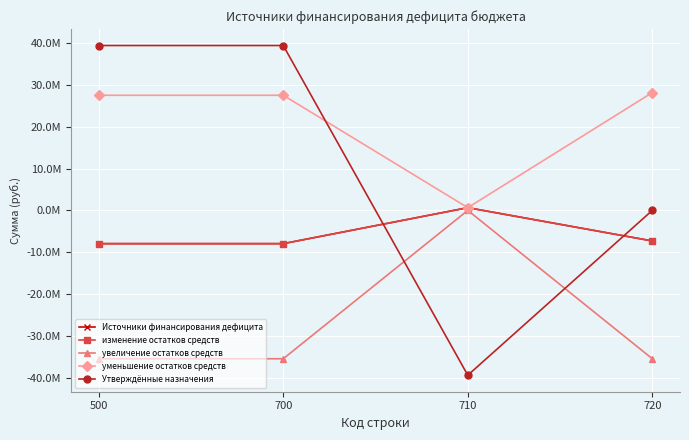

Does the chart have visible grid lines?

Yes